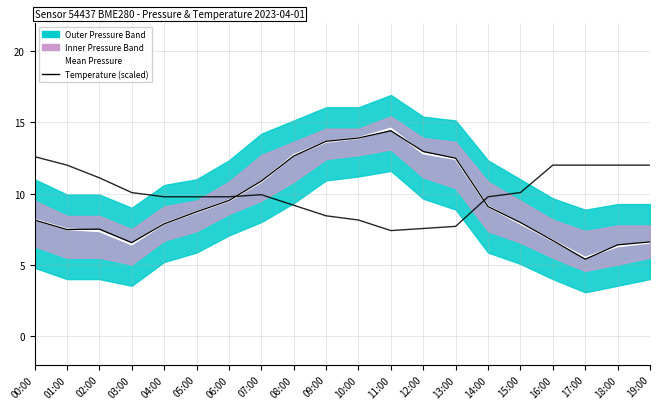

What is the value of the Pressure (norm) point at the 20th from the left?

6.6